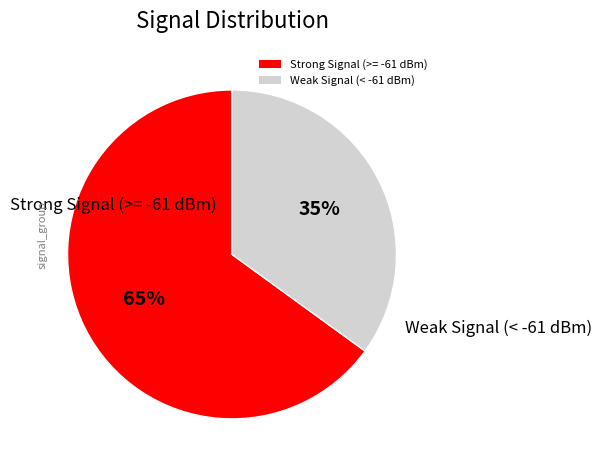

Which slice represents more than half of the pie?

Strong Signal (>= -61 dBm)